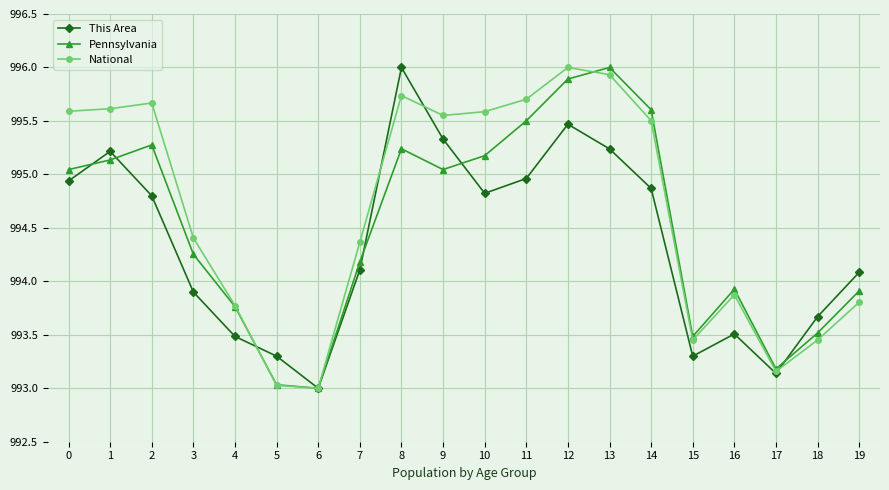

Rank the series by their average value, from lowest to highest.

This Area, Pennsylvania, National